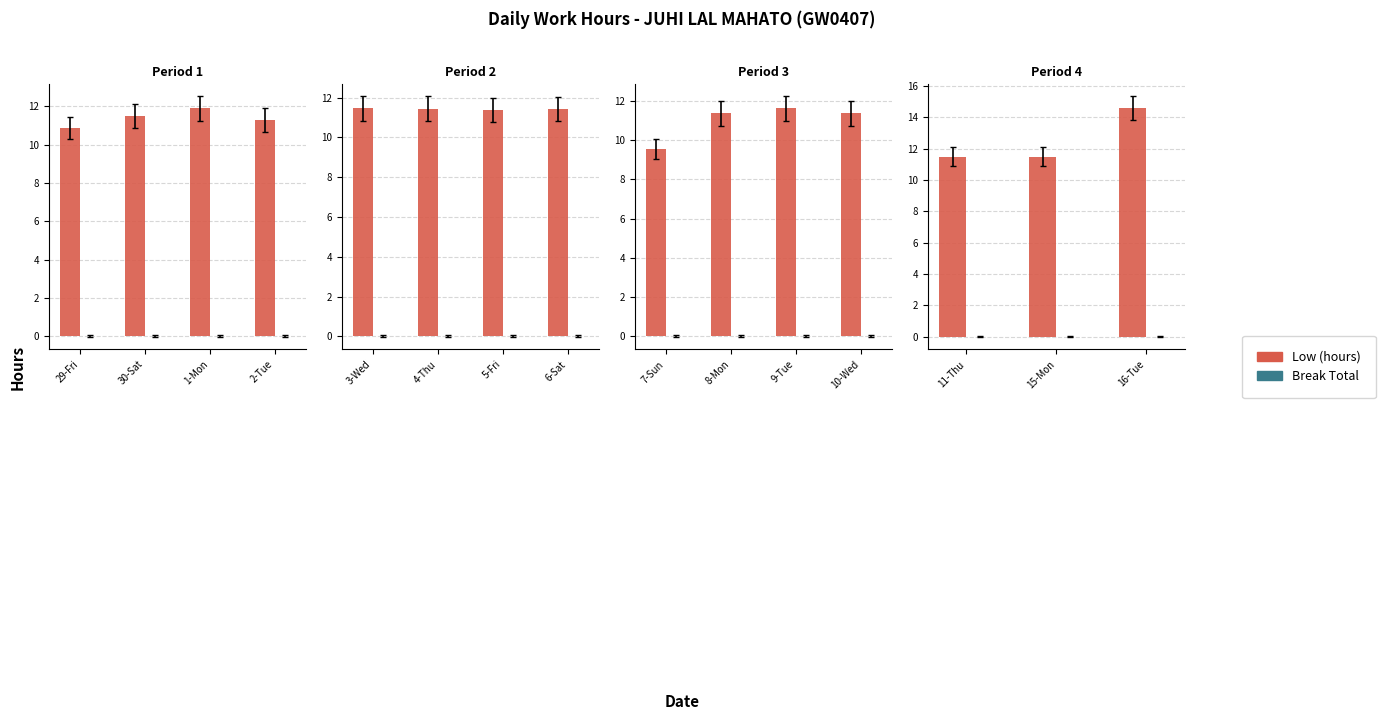

How many distinct data groups are displayed?

2